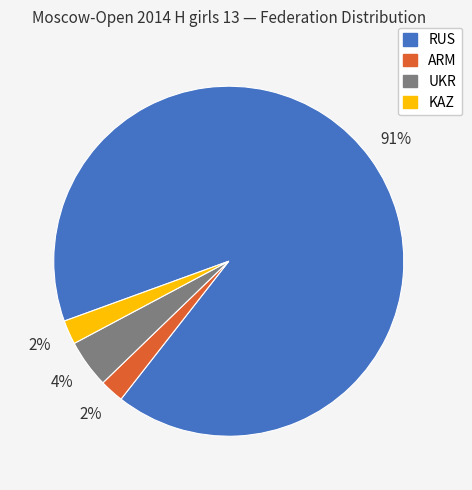

To the nearest percent, what portion does UKR represent?

4%